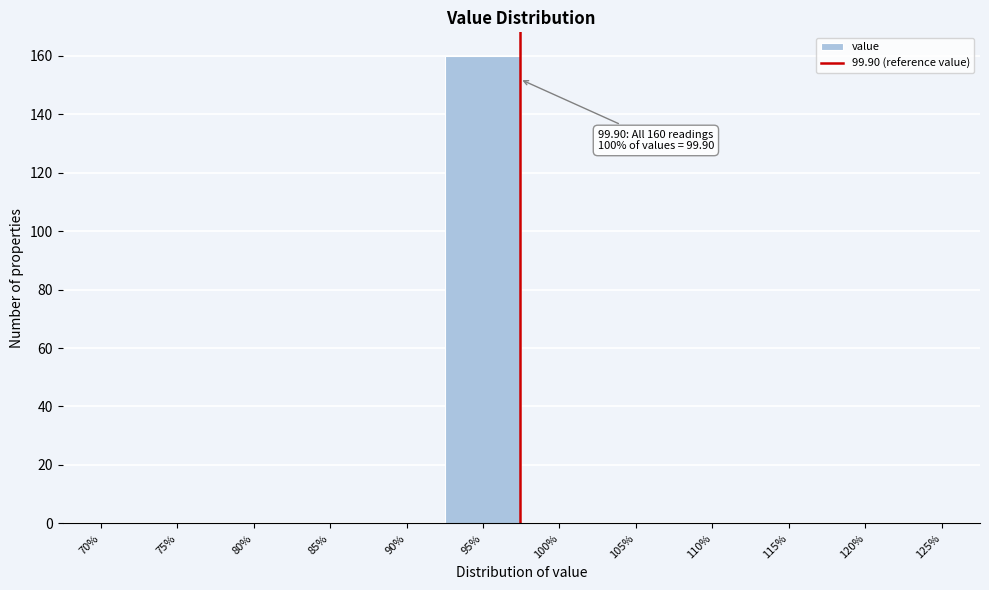

Reading left to right, list all the values displayed in this chart.

70%=0	75%=0	80%=0	85%=0	90%=0	95%=160	100%=0	105%=0	110%=0	115%=0	120%=0	125%=0